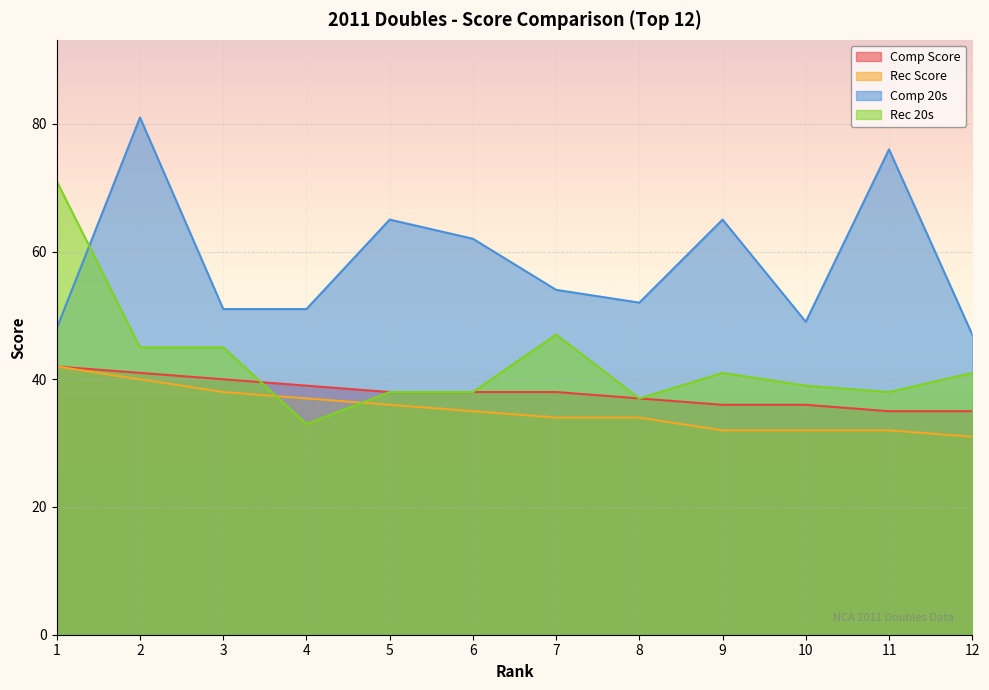

At how many categories does at least one series exceed 79?

1